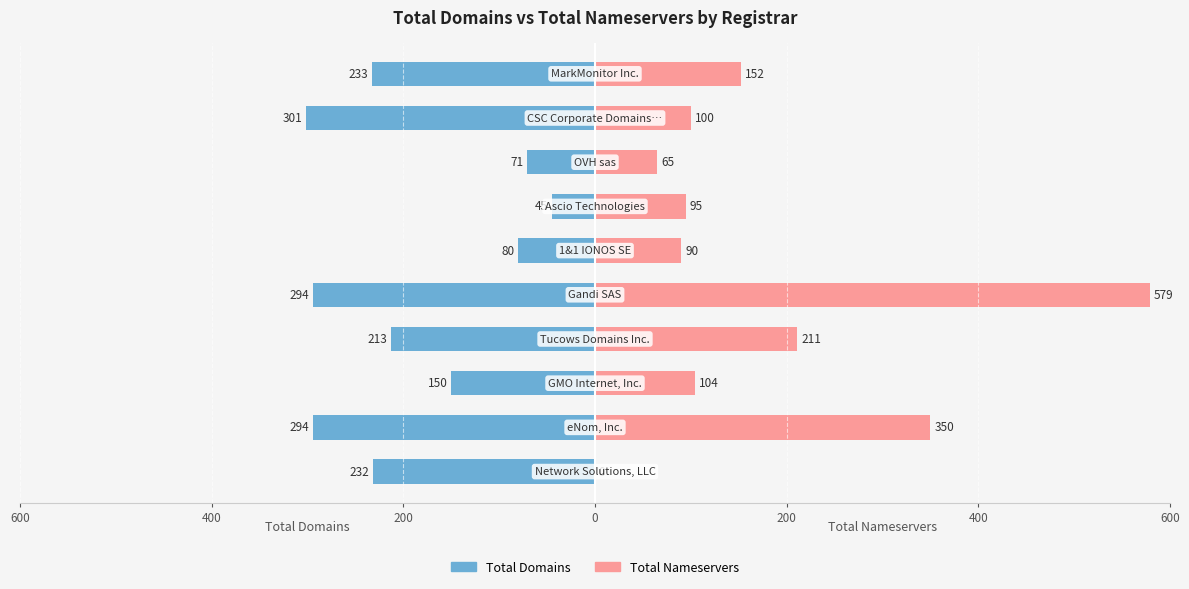

How many bars are there in total?

20